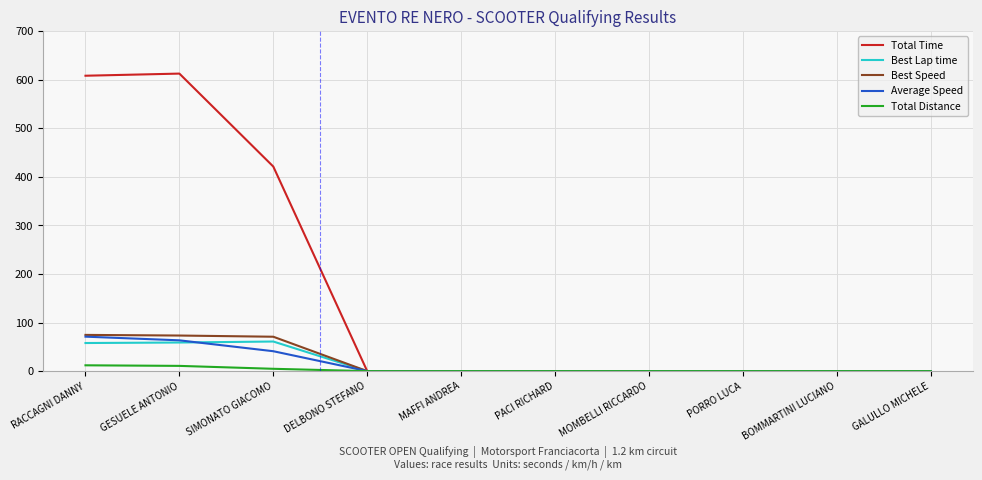

Which series has the largest range (max minus min)?

Total Time